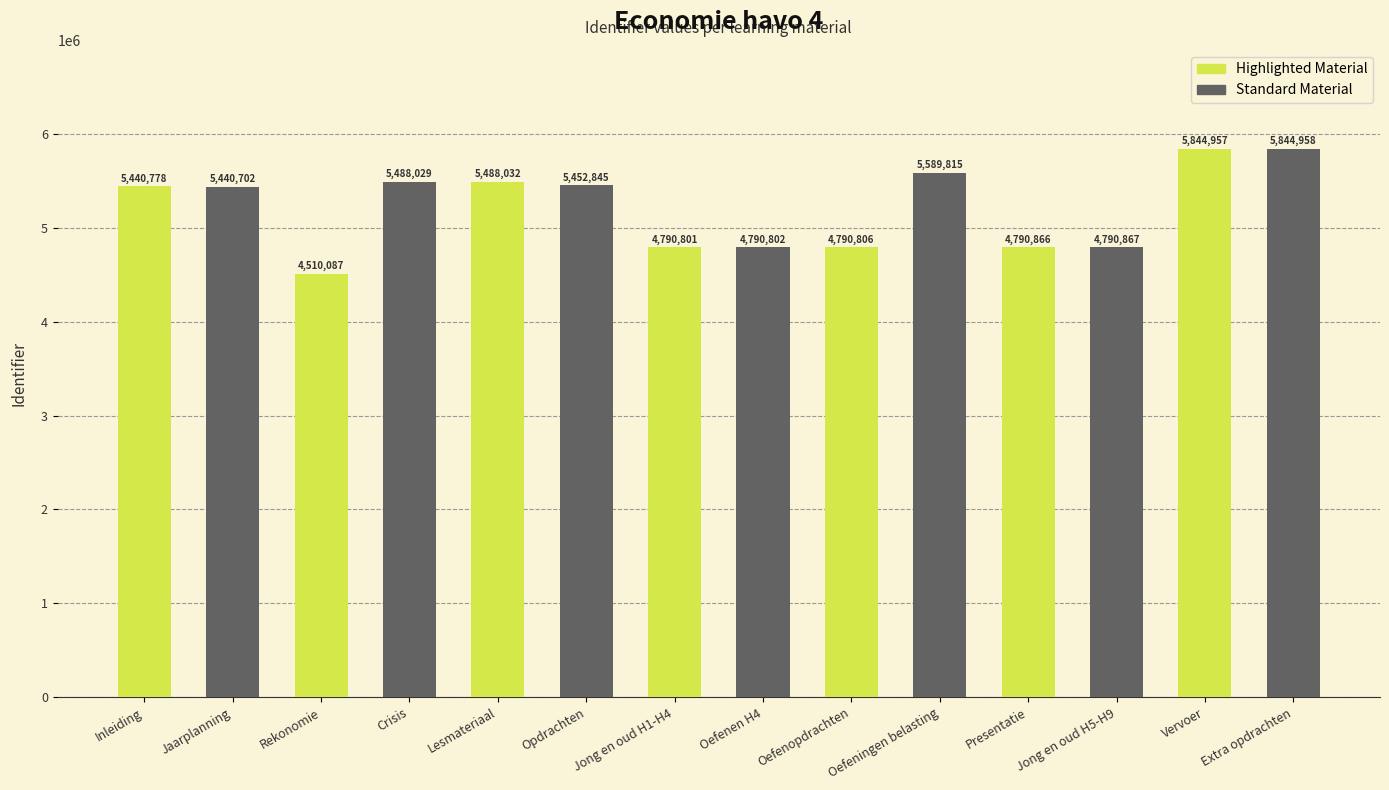

Where is Standard Material nearest to the value 5317880?

Inleiding